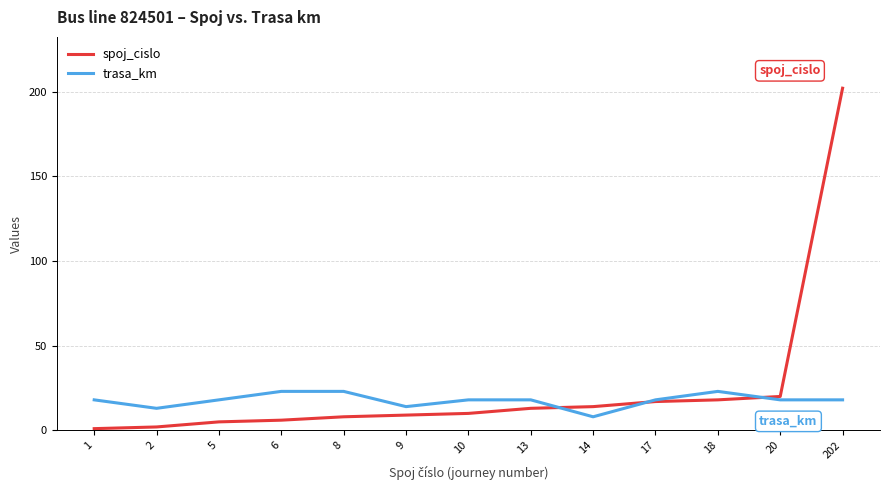

Which category has the lowest value in the trasa_km series?

14